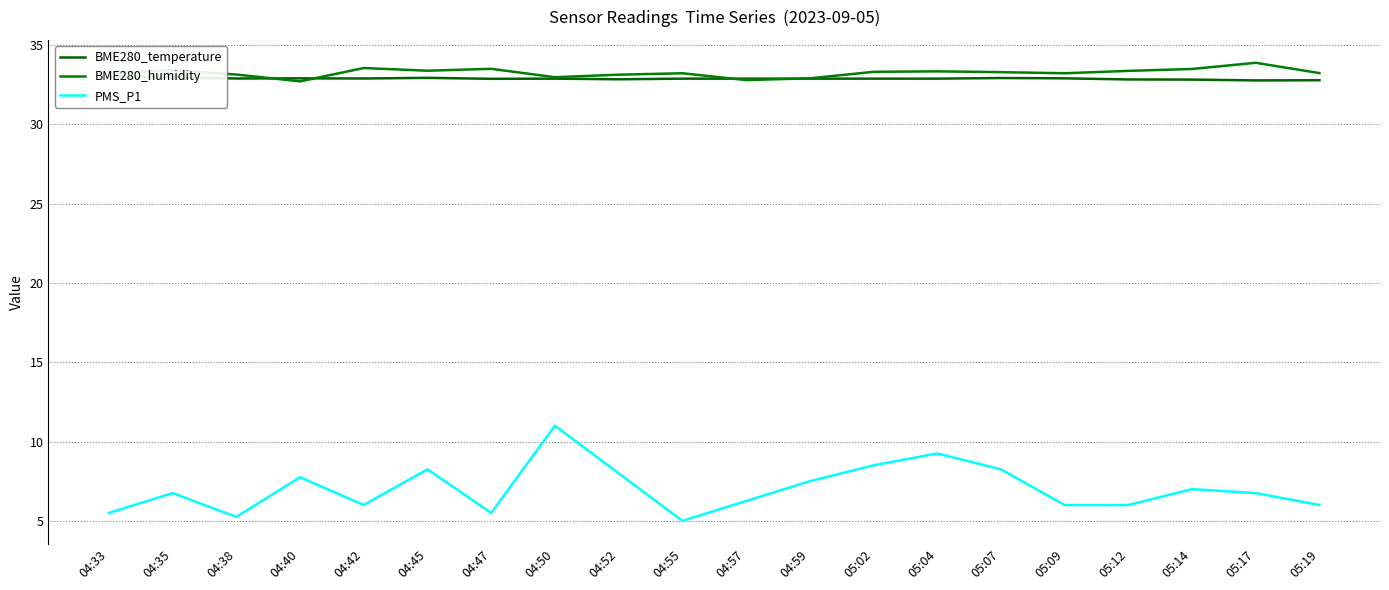

List the series in order of their peak value, highest first.

BME280_humidity, BME280_temperature, PMS_P1